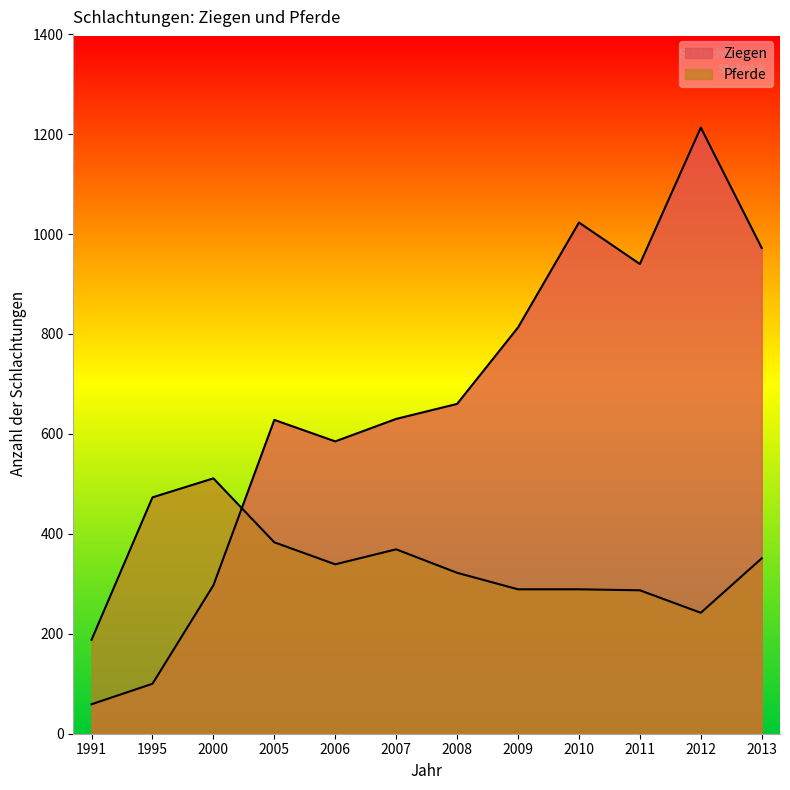

At how many categories does at least one series exceed 168?

12